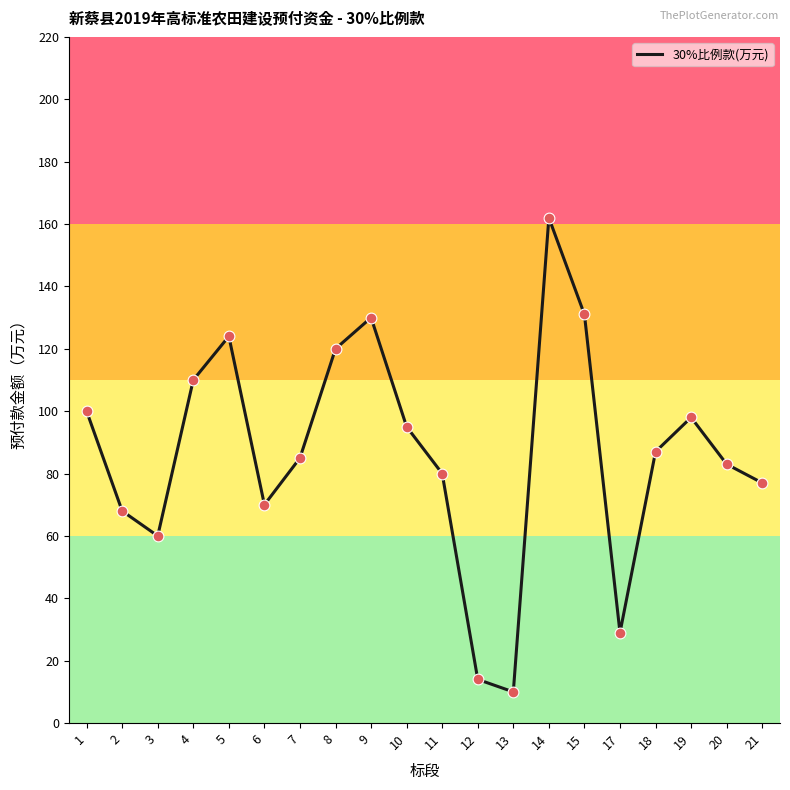

Between 17 and 2, which is larger?

2